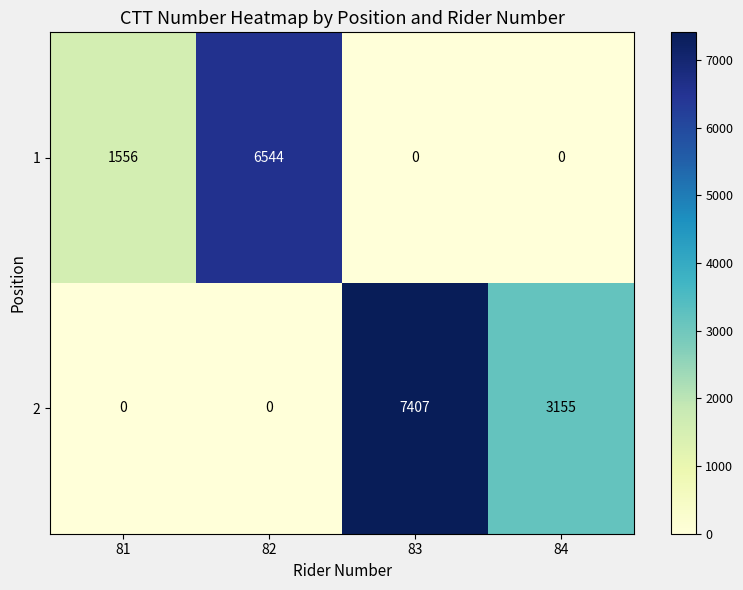

Which series changed the most between 81 and 82?

row_0